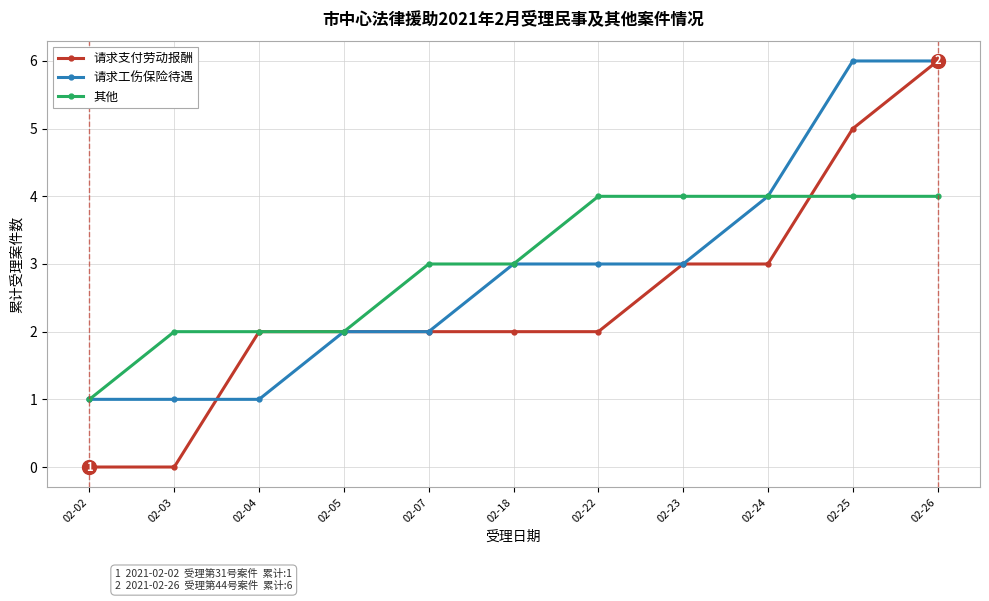

What is the total value across all series at 02-26?

16